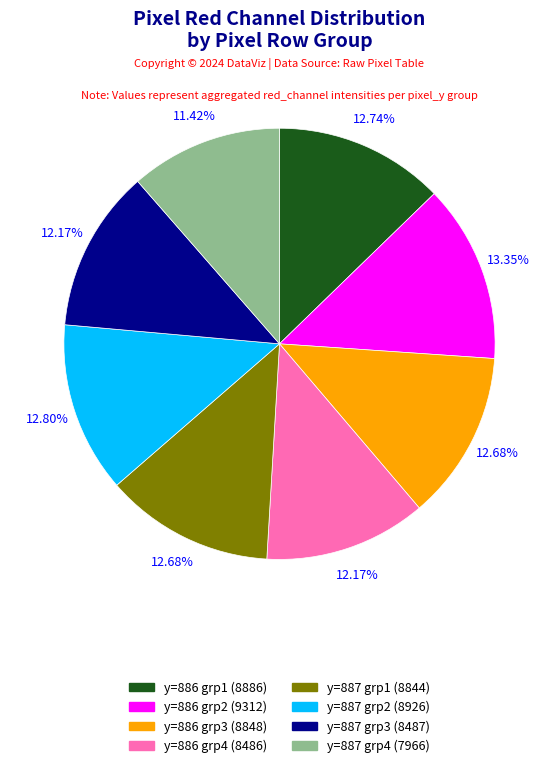

Is there a majority slice in this chart?

No